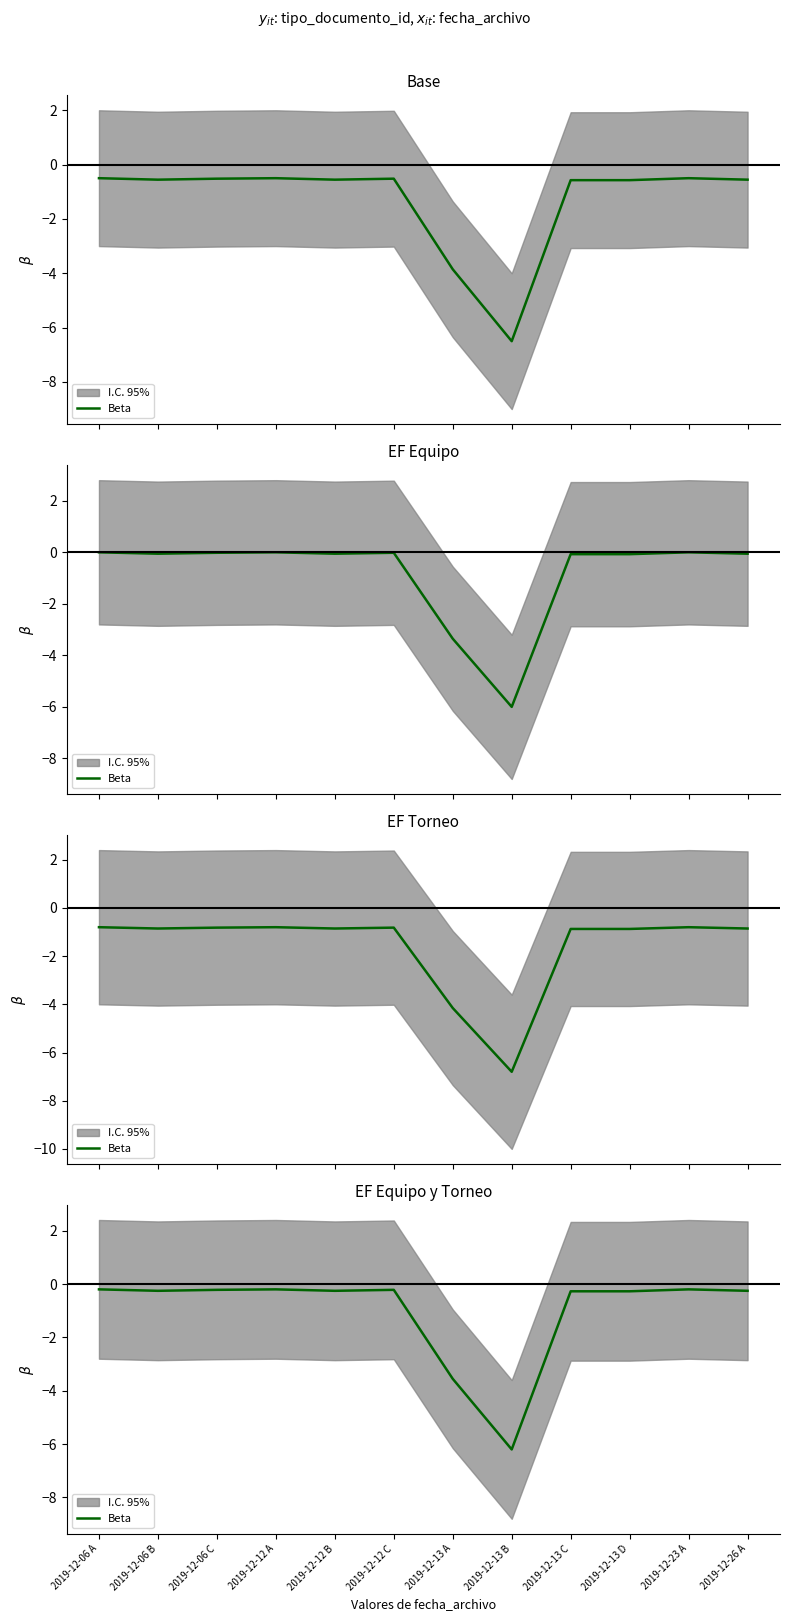

What is the label of the 4th point from the left?

2019-12-12 A